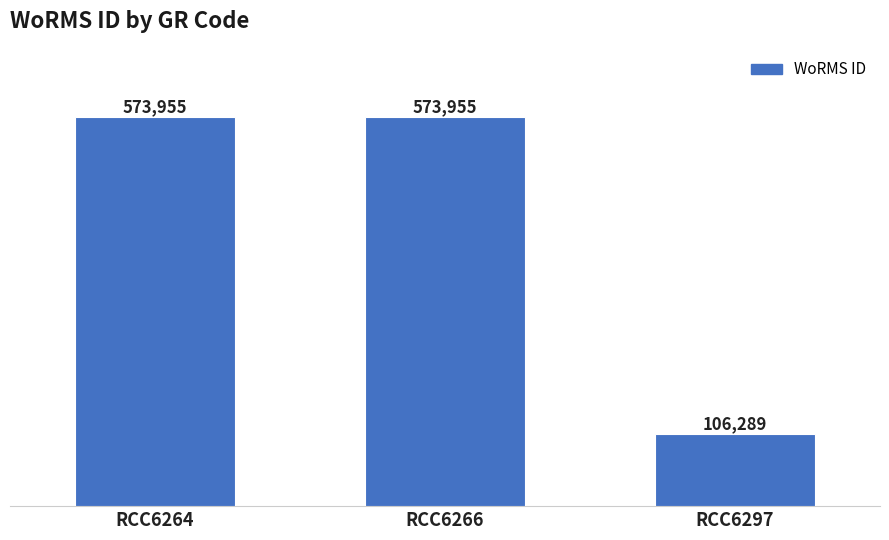

Reading right to left, extract all data points from this chart.

RCC6297=106289	RCC6266=573955	RCC6264=573955